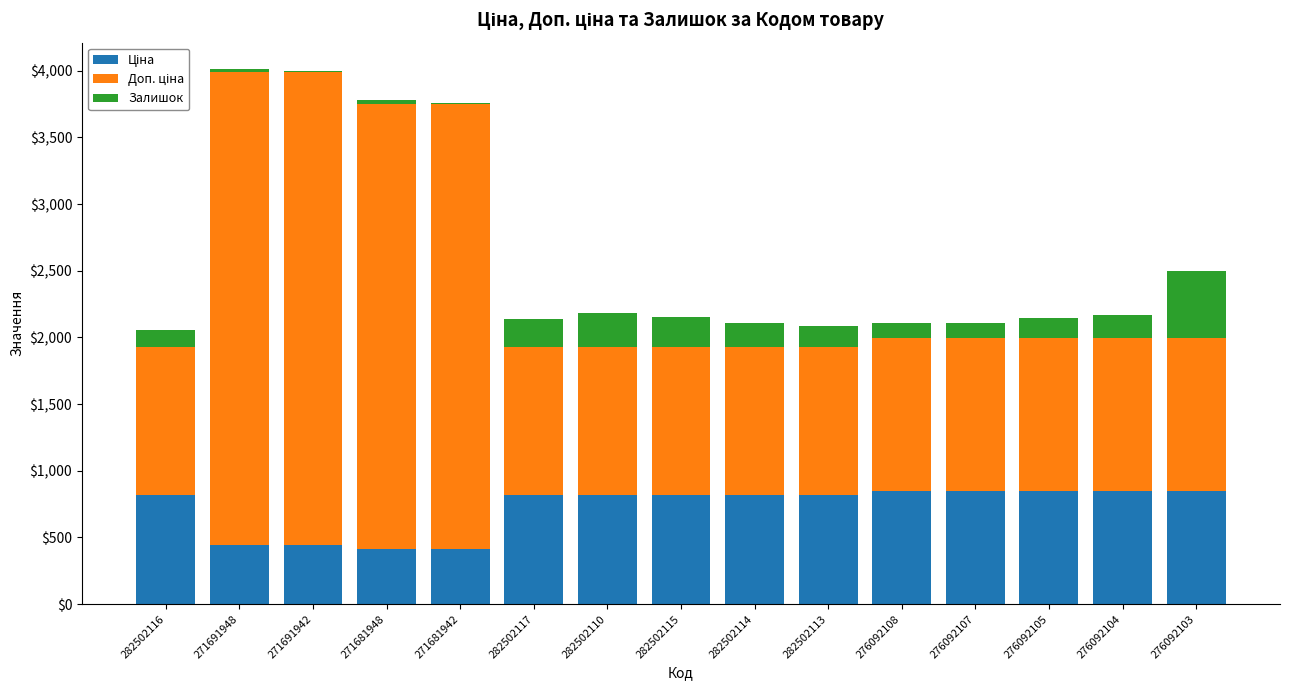

What is the total value across all series at 276092104?

2165.2